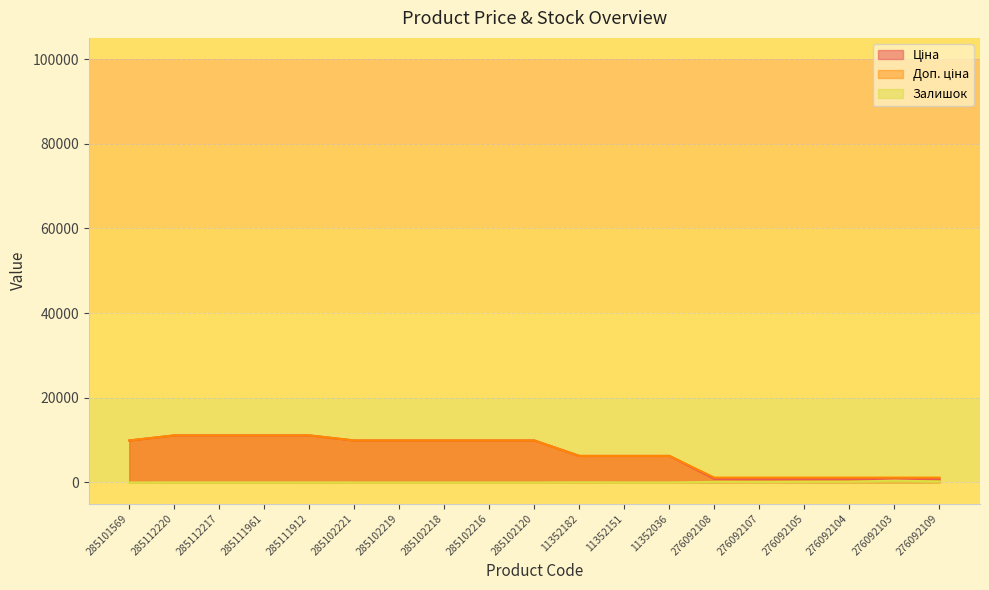

True or false: Залишок has more than 1 interior local peaks.

True